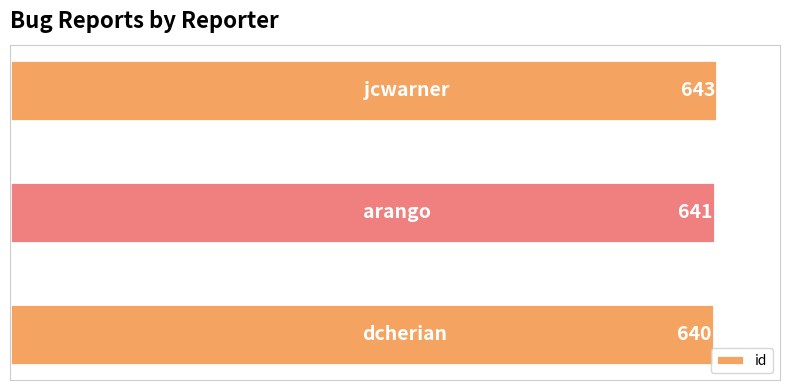

Count the number of categories in the chart.

3